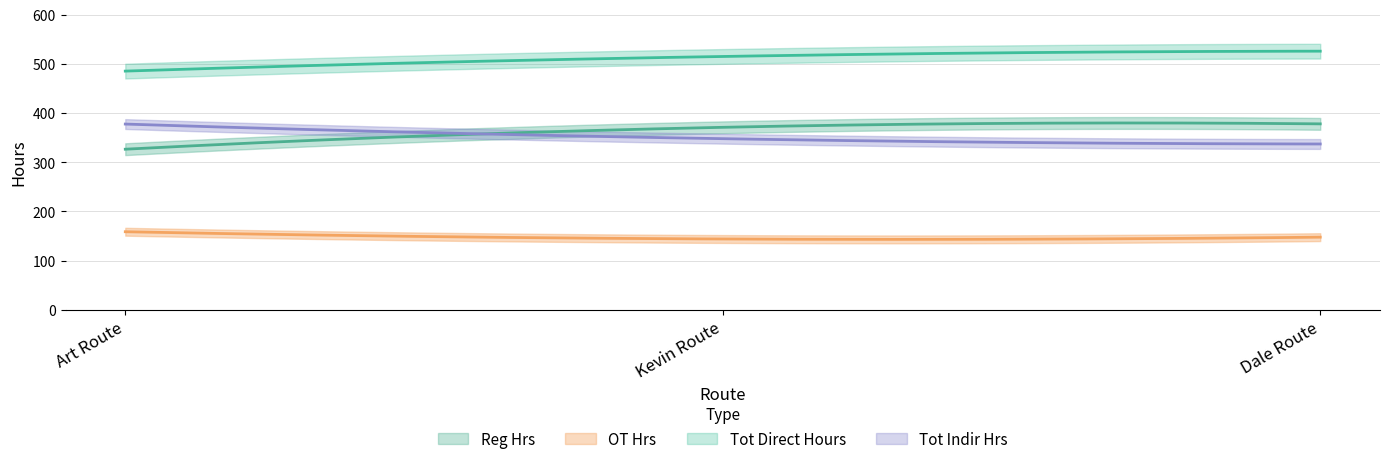

How many categories are shown in the chart?

3